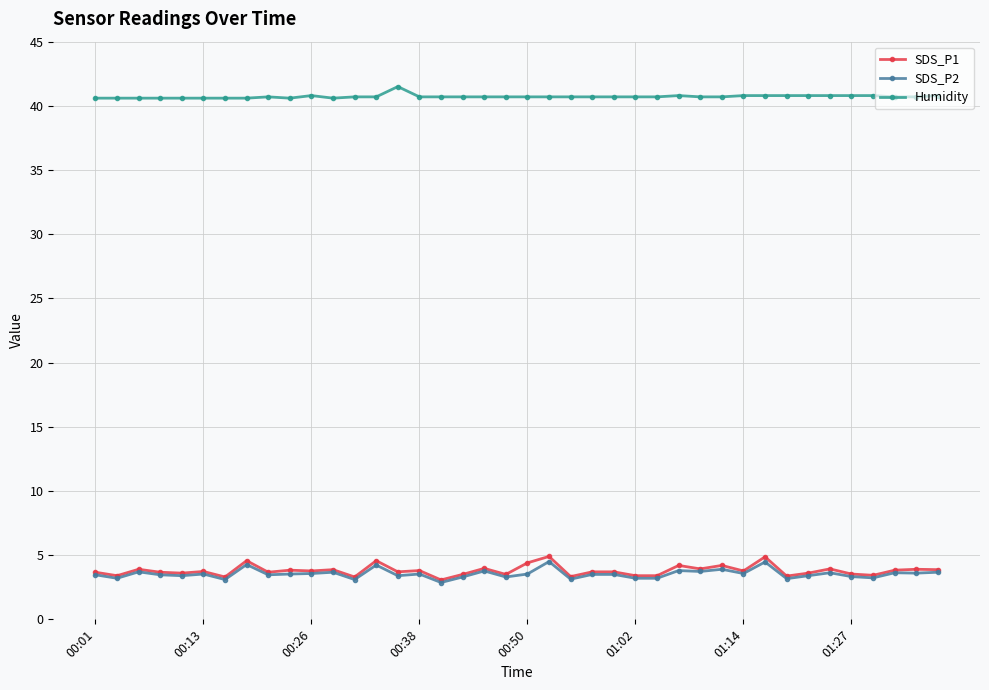

What is the sum of all SDS_P1 values?

151.7